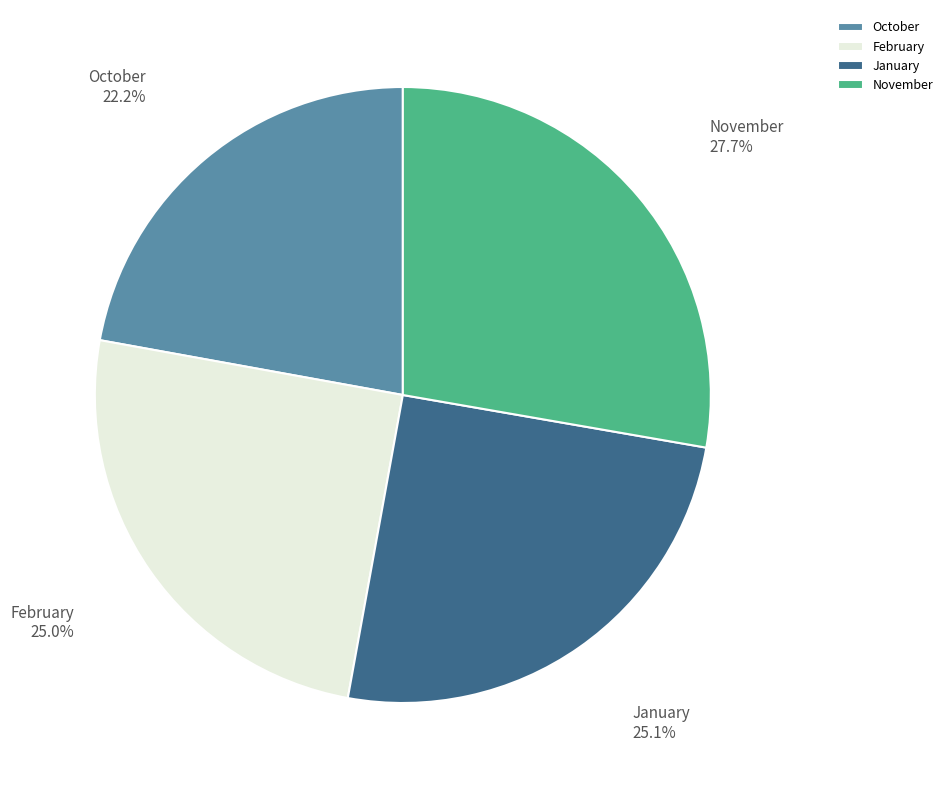

Is November the majority of the pie?

No